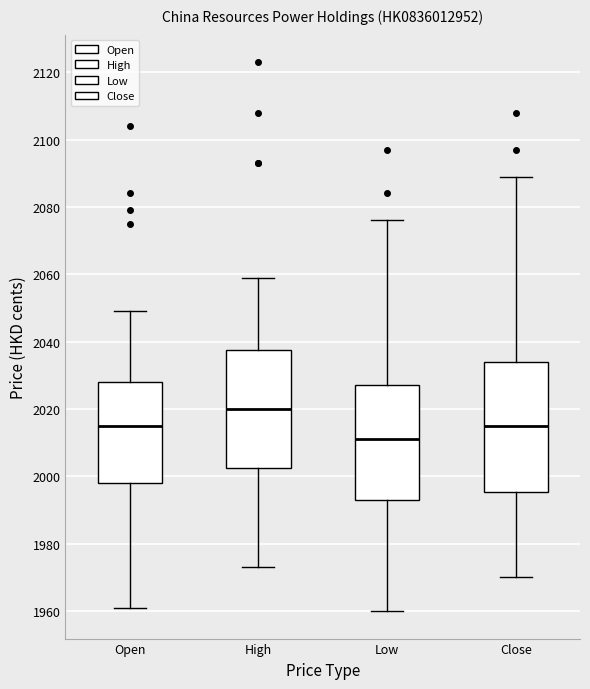

Reading left to right, transcribe this box plot: for each box, give where its median line is, the range the box spans, and where its two whiskers end, as read against the y-axis. The values are not printed on the chart, so give them approximately, as read against the axis.

Open: median 2016, box 1998 to 2028, whiskers 1962 to 2050
High: median 2020, box 2002 to 2038, whiskers 1974 to 2060
Low: median 2012, box 1994 to 2028, whiskers 1960 to 2076
Close: median 2016, box 1996 to 2034, whiskers 1970 to 2090